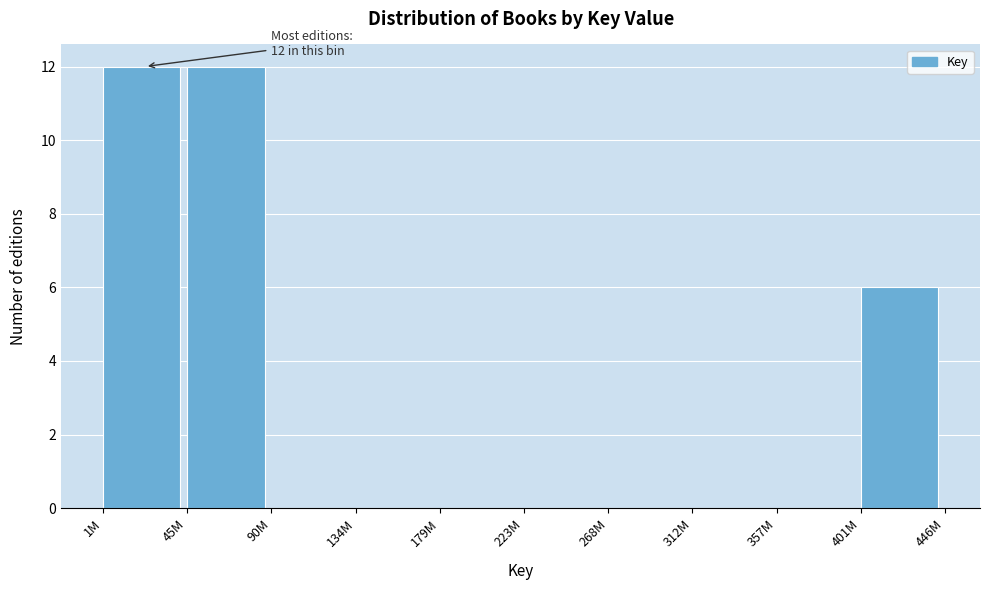

Reading right to left, what are all the values shown in this chart?

401M=6	357M=0	312M=0	268M=0	223M=0	179M=0	134M=0	90M=0	45M=12	1M=12